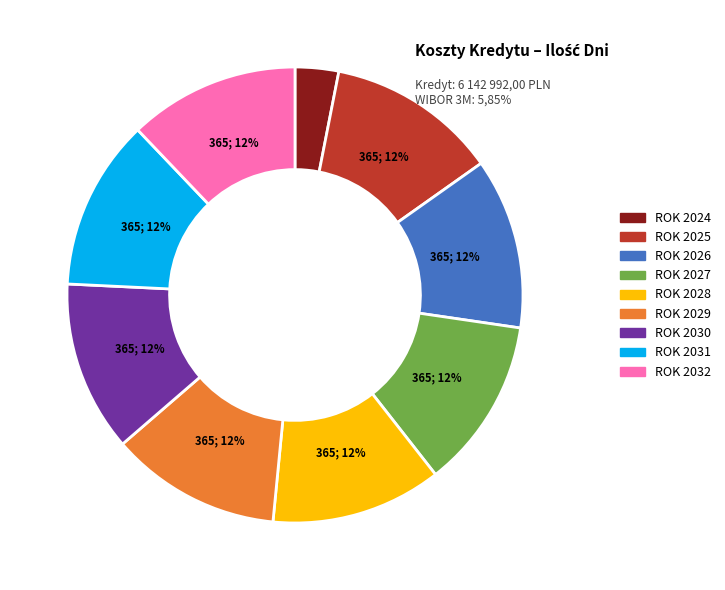

What is the smallest slice in the pie chart?

ROK 2024